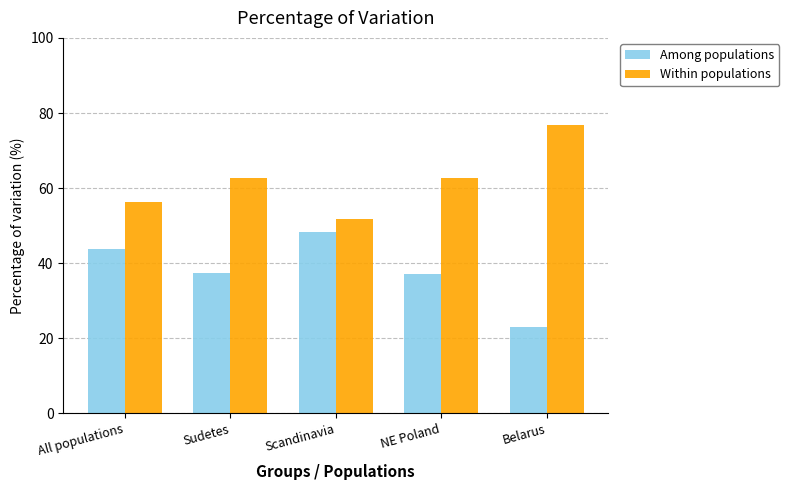

What is the approximate value of Within populations at NE Poland?

62.8